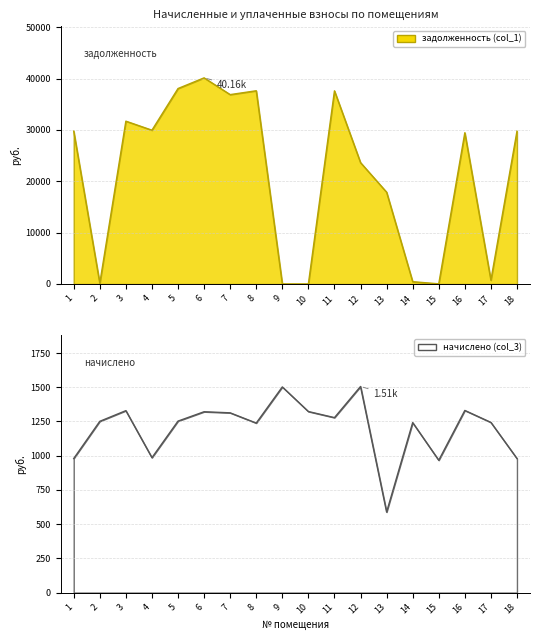

Rank the series by their maximum value, from highest to lowest.

задолженность (col_1), начислено (col_3)